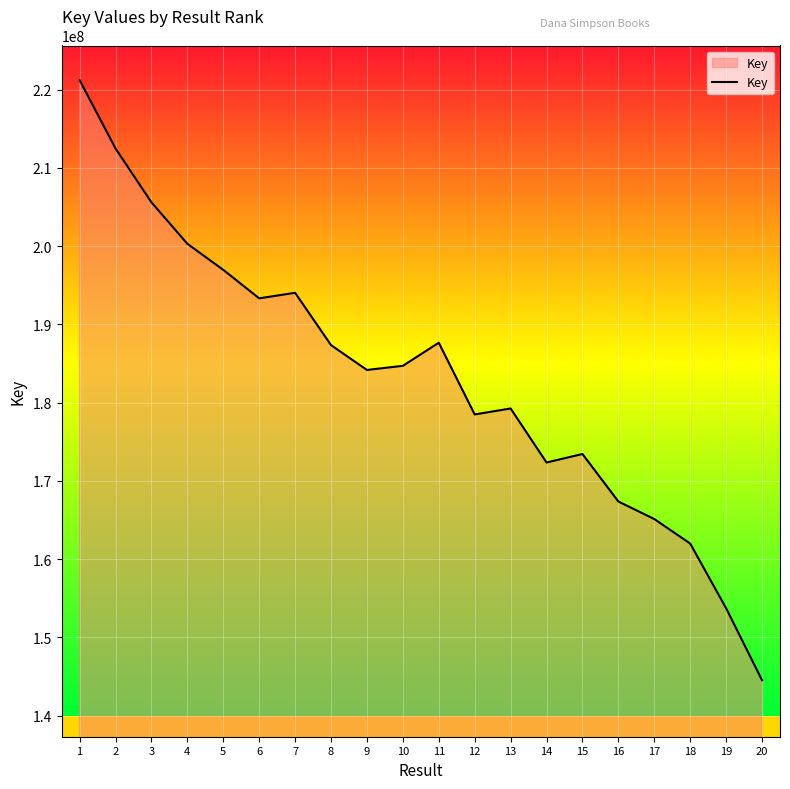

Is it true that the value at 2 is 127182188?

False